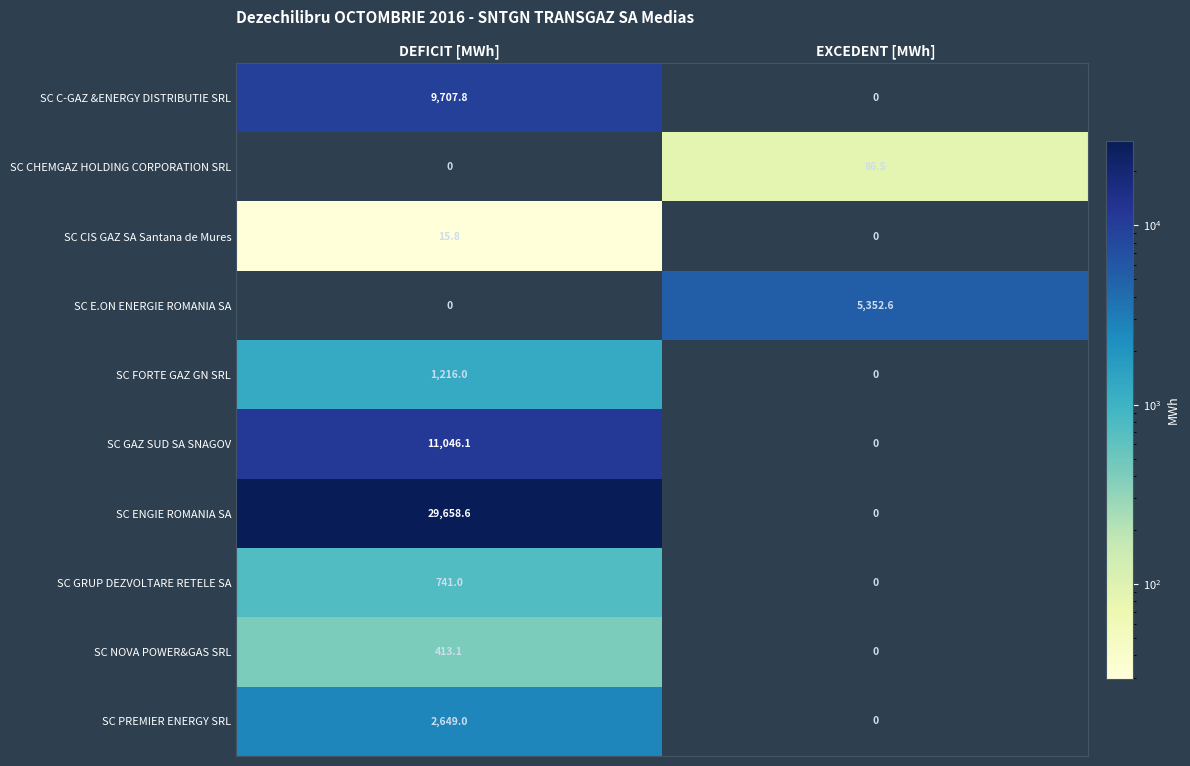

At which label does SC CHEMGAZ HOLDING CORPORATION SRL first exceed 86?

EXCEDENT [MWh]